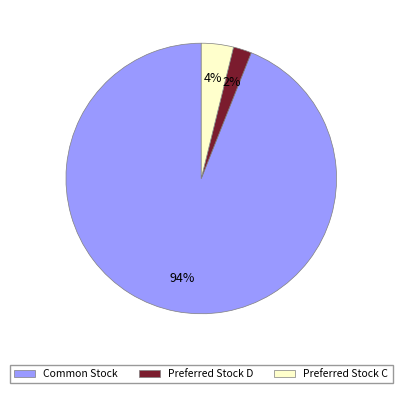

What percentage is the Preferred Stock D slice, to the nearest percent?

2%